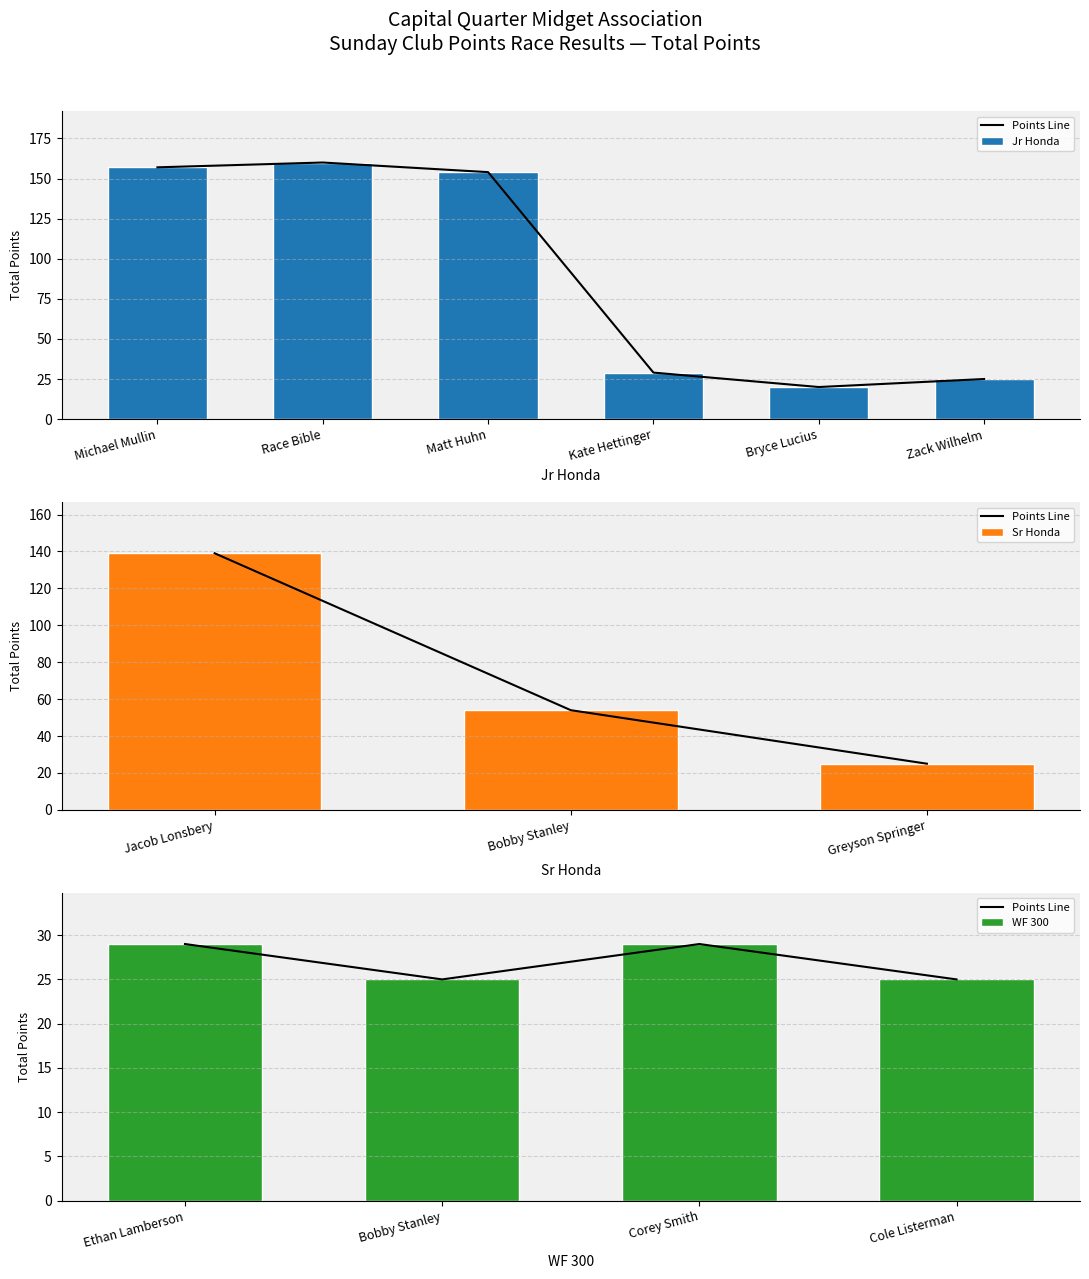

The value of Jr Honda at Matt Huhn is 154. True or false?

True